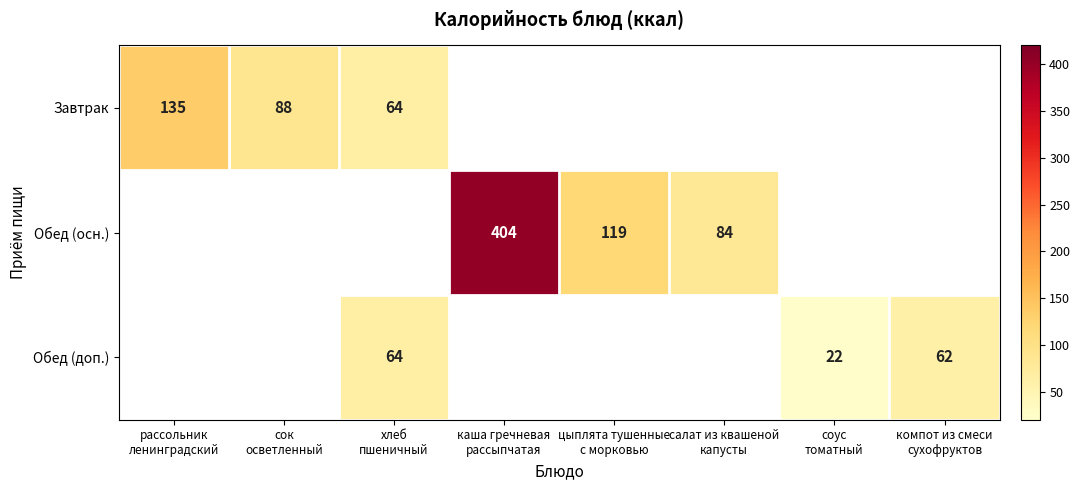

Which label corresponds to the largest value in the chart?

каша гречневая
рассыпчатая